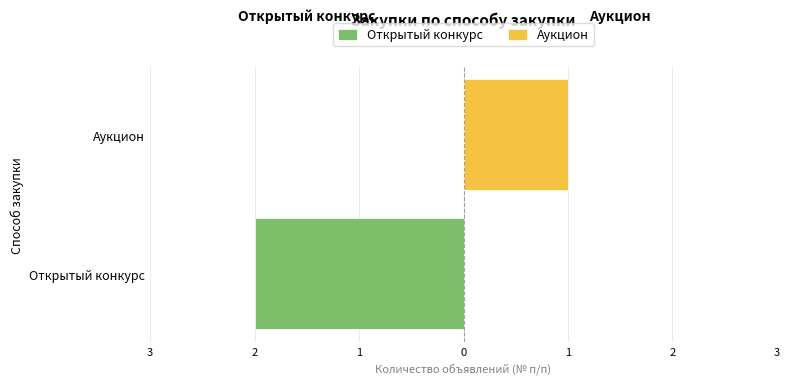

Between Аукцион and Открытый конкурс, which is larger?

Аукцион